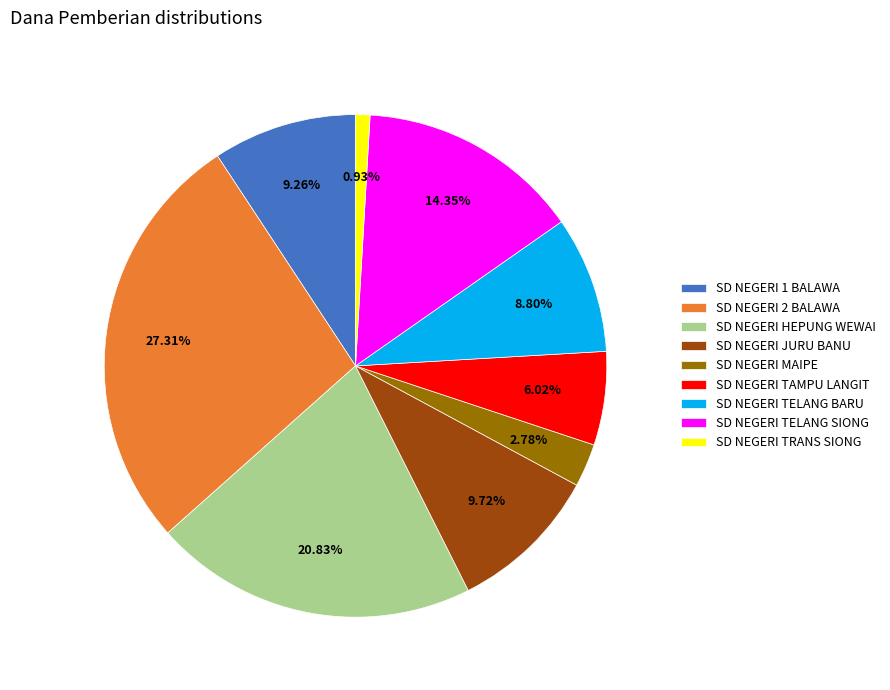

Is there any slice that represents more than half of the pie?

No